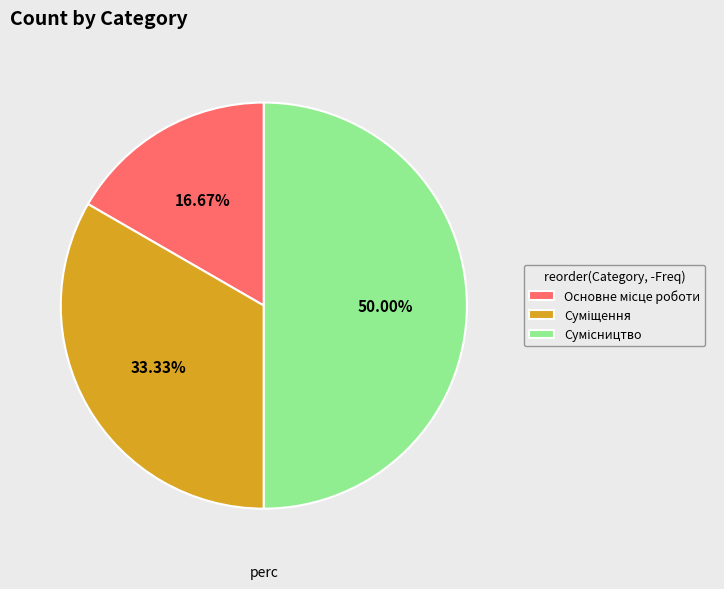

Do Суміщення and Сумісництво together represent more than half of the pie?

Yes